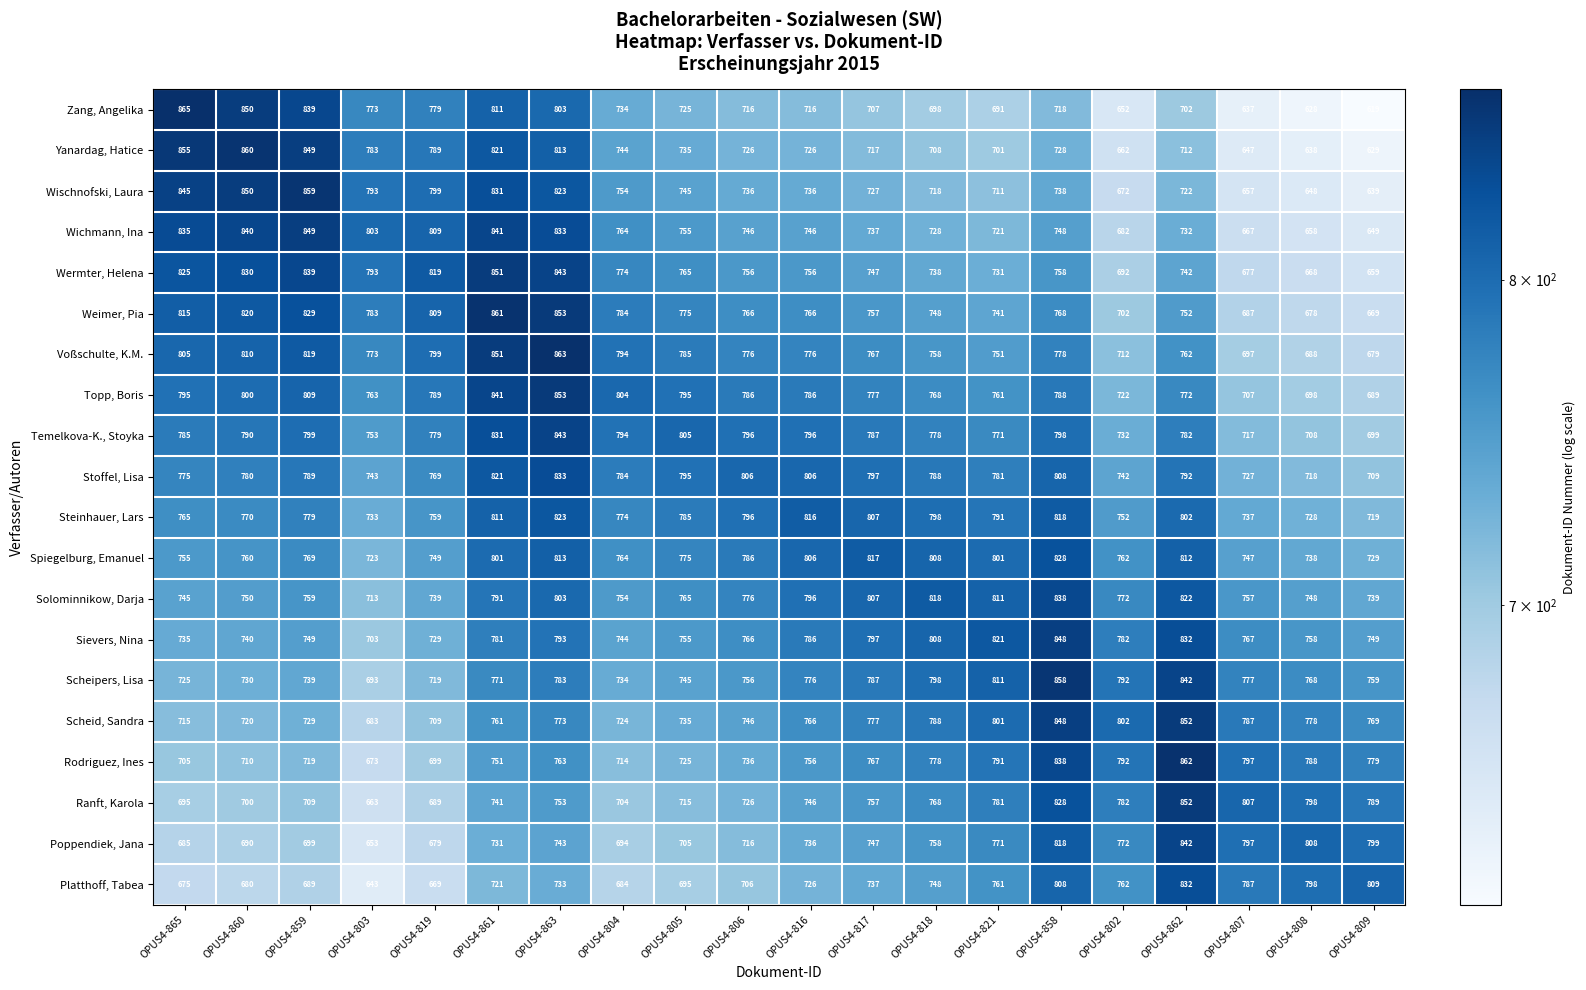

What is the average value of the Voßschulte, K.M. series?

772